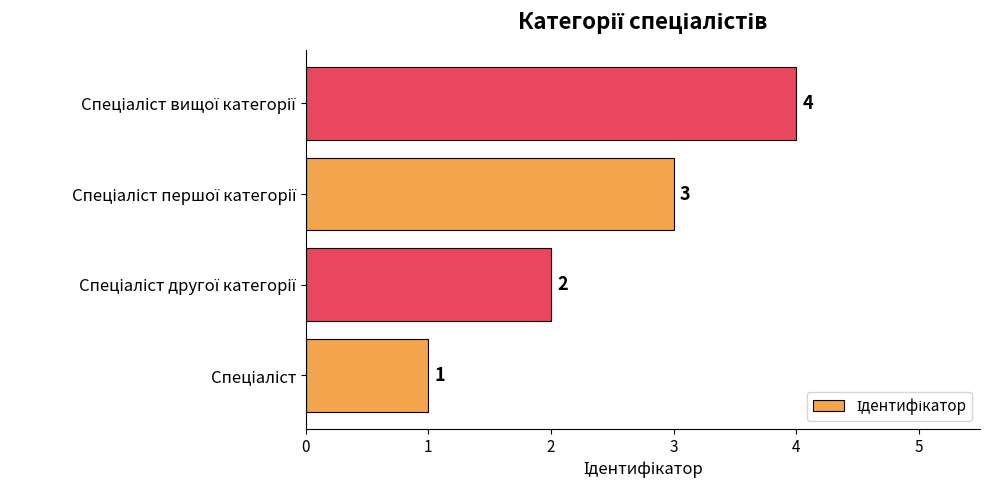

What is the greatest value displayed?

4